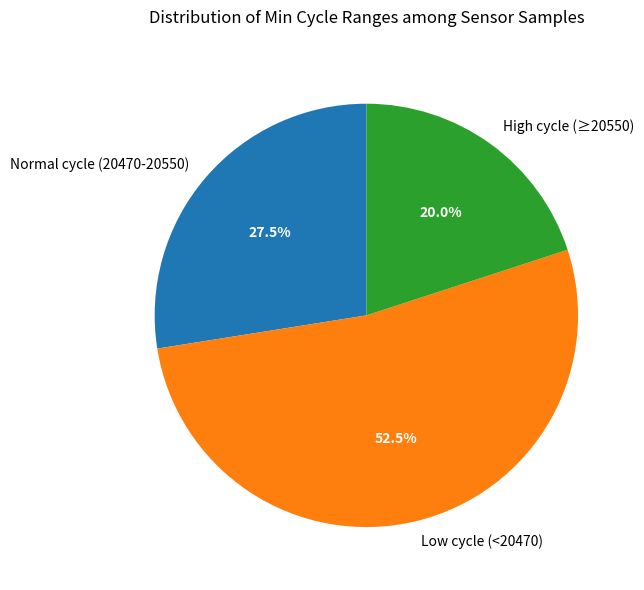

Rank the categories by value from lowest to highest.

High cycle (≥20550), Normal cycle (20470-20550), Low cycle (<20470)